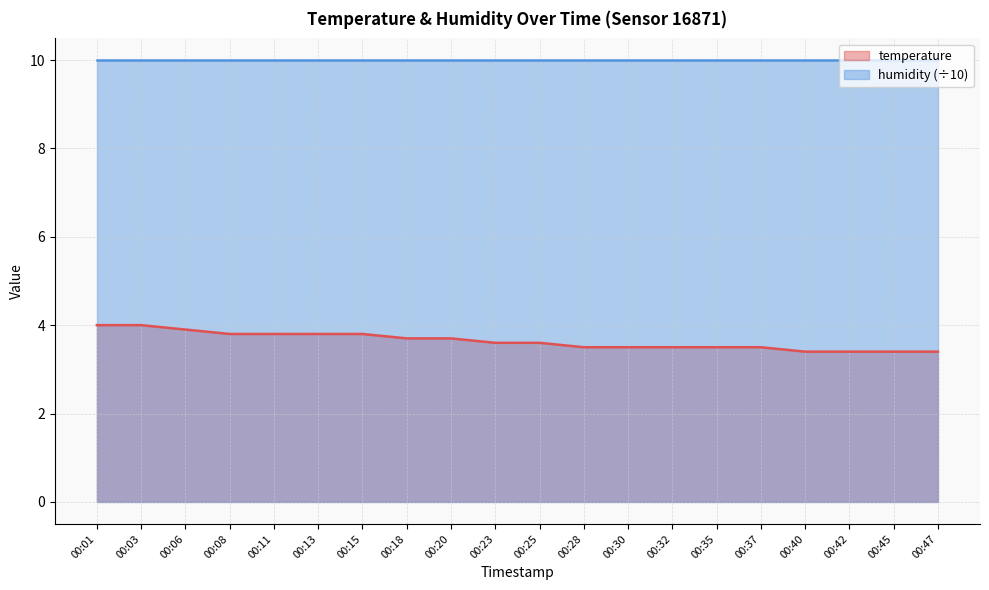

Which series has the largest range (max minus min)?

temperature